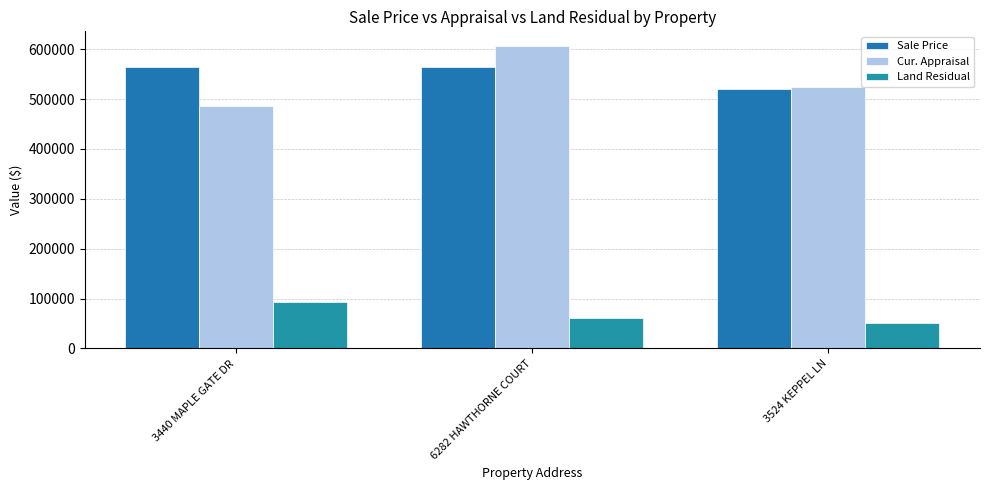

Is the value of Sale Price at 3524 KEPPEL LN greater than the value of Cur. Appraisal at 6282 HAWTHORNE COURT?

No